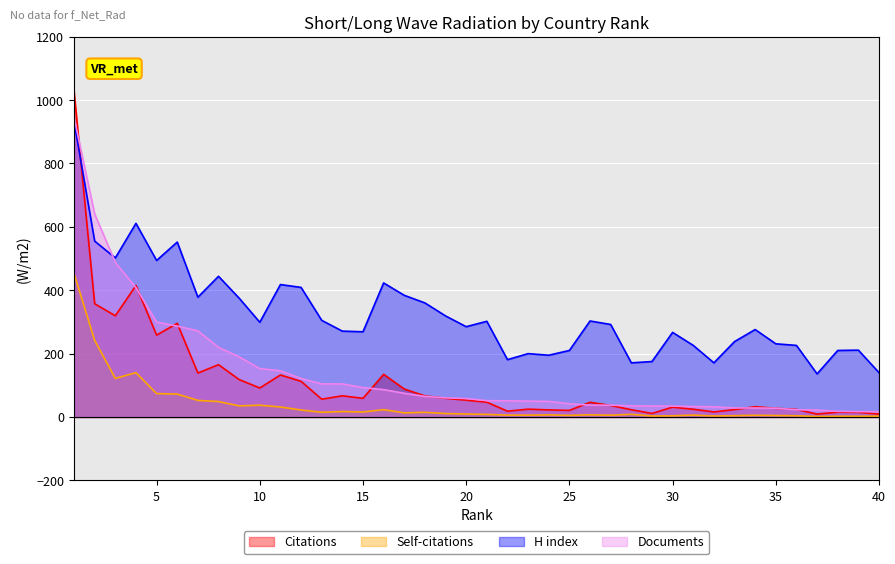

Reading left to right, list all the values displayed in this chart.

Citations: 1=1027.7	2=357.4	3=319.5	4=415.0	5=258.5	6=295.6	7=138.7	8=165.2	9=118.1	10=91.6	11=132.6	12=112.5	13=56.2	14=66.9	15=59.0	16=134.6	17=88.3	18=66.5	19=59.0	20=53.3	21=46.7	22=18.4	23=24.8	24=22.4	25=20.8	26=46.5	27=36.4	28=23.0	29=11.2	30=31.1	31=24.6	32=16.0	33=23.5	34=32.5	35=27.4	36=24.0	37=9.3	38=15.3	39=14.7	40=9.3
Self-citations: 1=452.9	2=241.8	3=121.9	4=140.0	5=74.0	6=72.4	7=52.4	8=48.7	9=35.2	10=37.3	11=31.6	12=22.1	13=14.9	14=17.3	15=15.8	16=23.2	17=13.1	18=14.8	19=11.0	20=9.3	21=8.2	22=6.0	23=5.8	24=6.7	25=5.2	26=7.0	27=5.6	28=8.6	29=3.2	30=3.7	31=6.1	32=3.2	33=4.2	34=5.5	35=4.7	36=4.0	37=1.6	38=2.4	39=2.3	40=2.7
H index: 1=933.0	2=555.0	3=502.0	4=611.0	5=494.0	6=552.0	7=378.0	8=444.0	9=375.0	10=299.0	11=418.0	12=409.0	13=305.0	14=271.0	15=269.0	16=423.0	17=384.0	18=360.0	19=319.0	20=285.0	21=302.0	22=181.0	23=200.0	24=195.0	25=210.0	26=303.0	27=292.0	28=171.0	29=175.0	30=267.0	31=226.0	32=171.0	33=238.0	34=276.0	35=231.0	36=226.0	37=136.0	38=210.0	39=211.0	40=140.0
Documents: 1=945.5	2=640.7	3=487.9	4=408.1	5=299.7	6=286.9	7=271.9	8=219.9	9=189.8	10=152.7	11=145.9	12=121.5	13=104.5	14=104.3	15=92.9	16=86.4	17=74.9	18=65.1	19=60.3	20=58.3	21=51.6	22=51.1	23=50.2	24=49.2	25=41.9	26=37.5	27=37.4	28=35.1	29=34.8	30=34.3	31=32.9	32=32.5	33=28.6	34=28.5	35=27.8	36=22.9	37=21.9	38=17.9	39=16.9	40=16.9